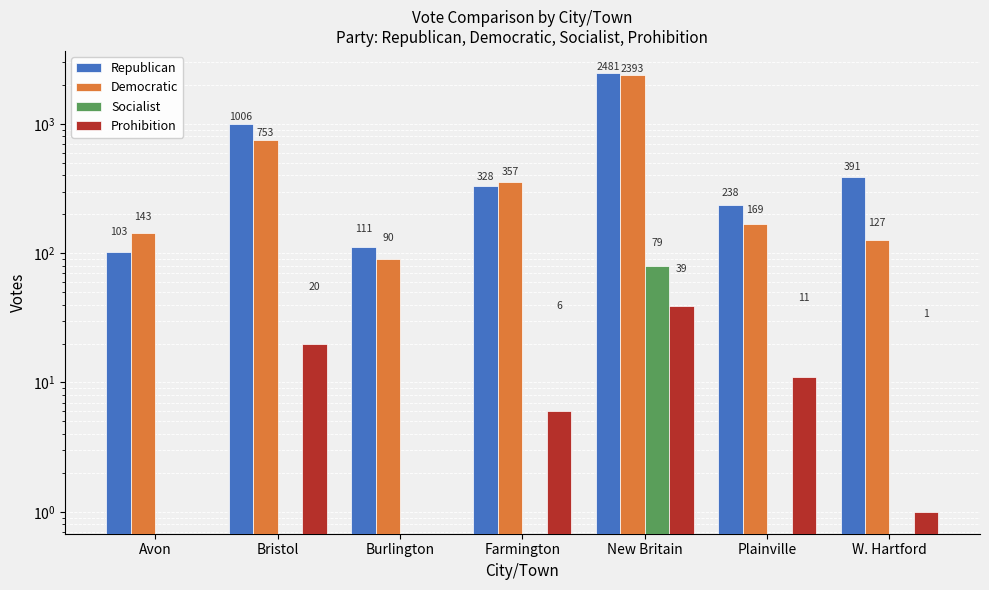

How many bars are there in each group?

4